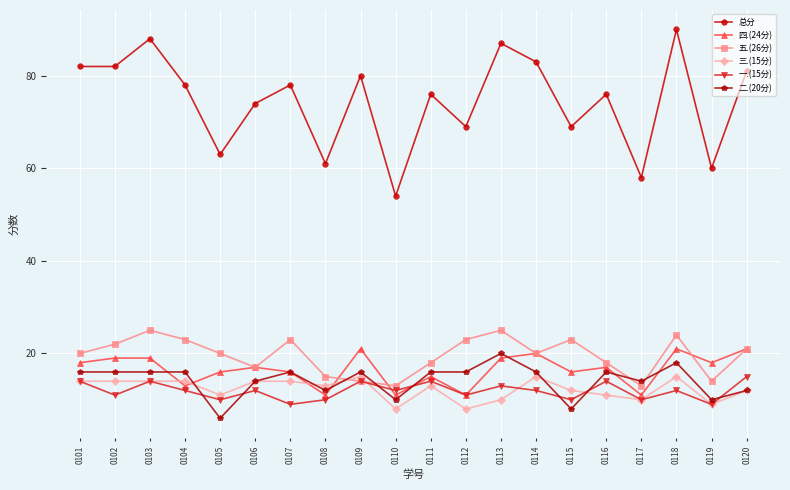

Is the value of 四.(24分) at 0110 greater than the value of 三.(15分) at 0109?

No